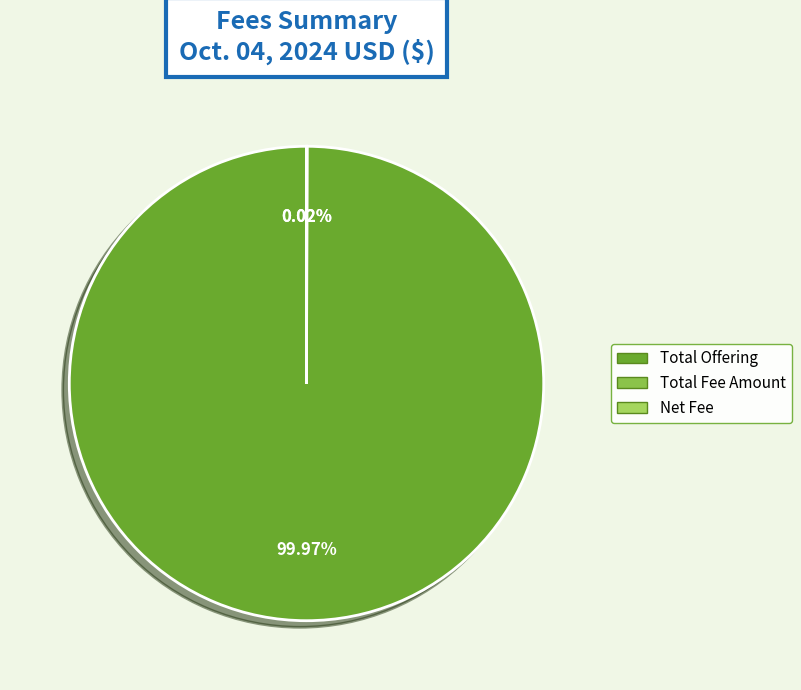

To the nearest percent, what is the combined percentage of Total Fee Amount and Total Offering?

100%